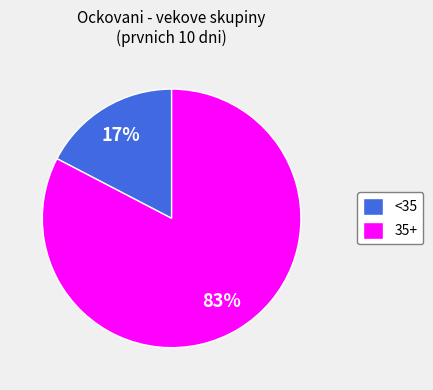

Which slice is the largest?

35+